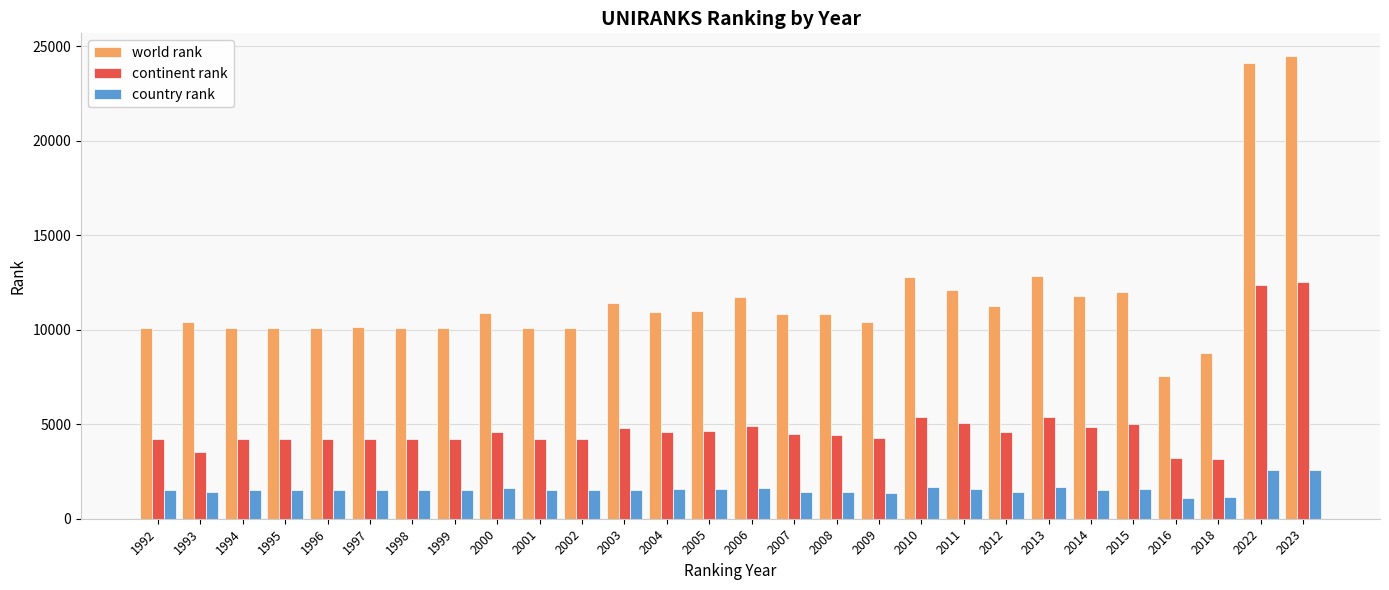

The value of country rank at 2022 is 981. True or false?

False